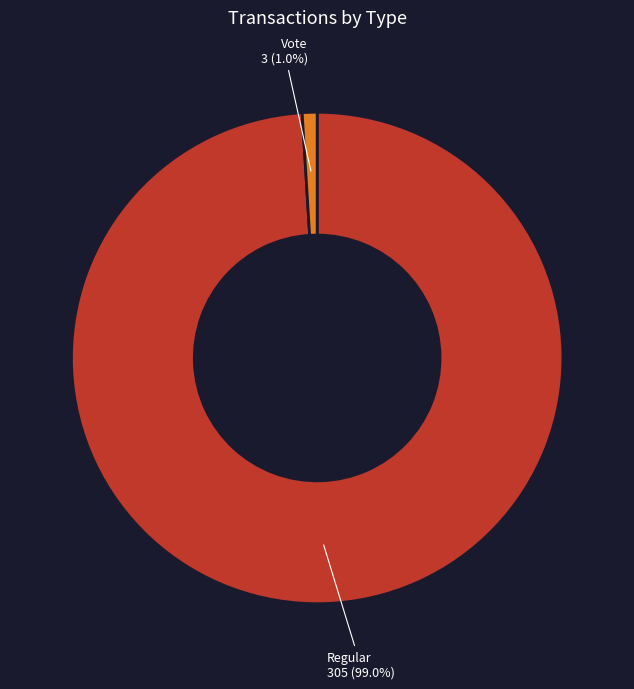

What is the smallest slice in the pie chart?

Vote